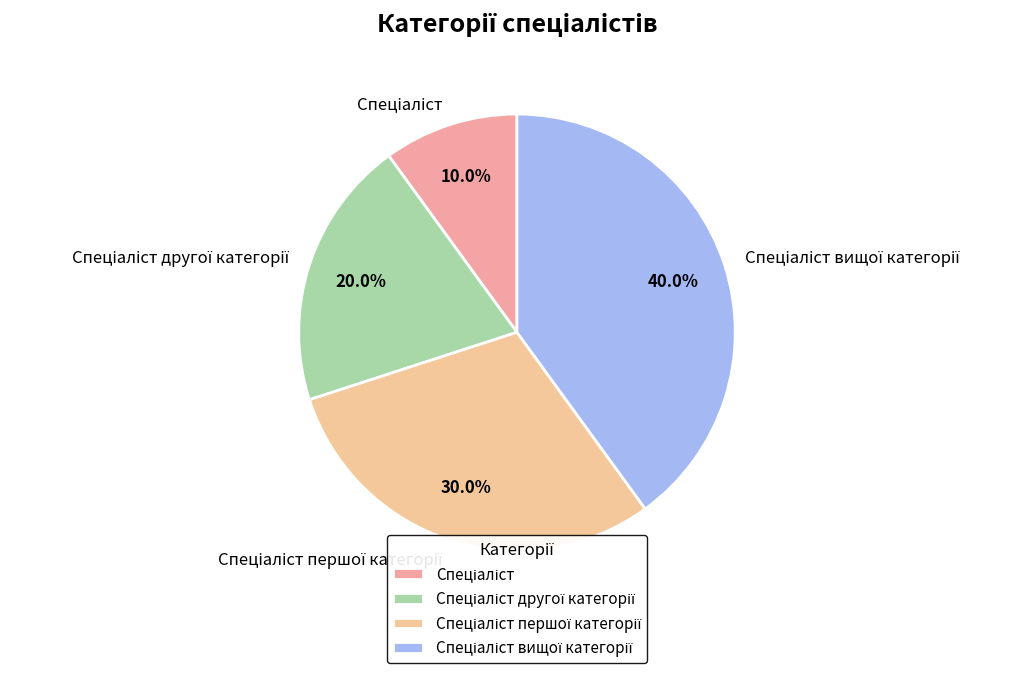

Is there a majority slice in this chart?

No